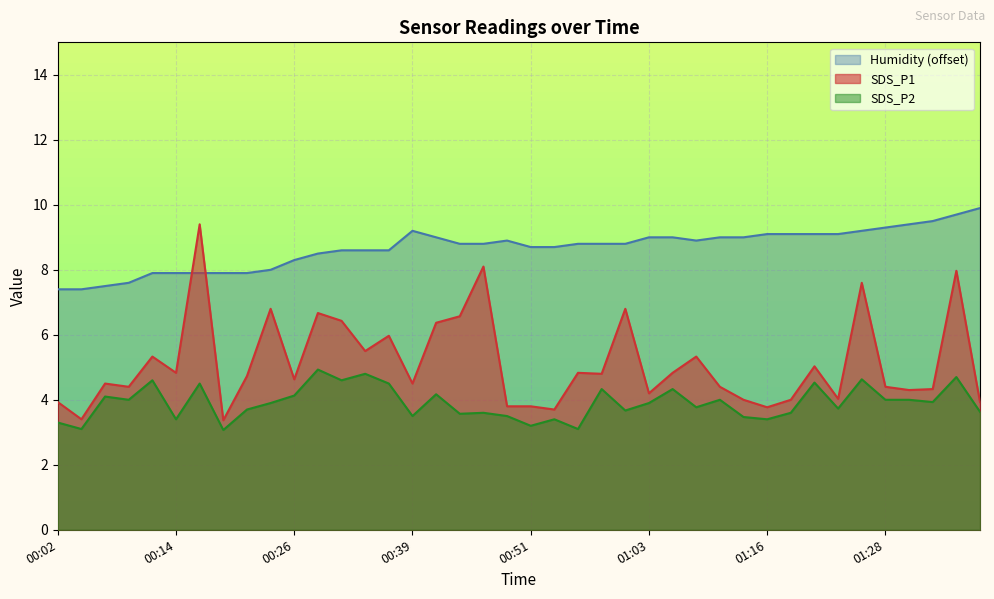

What is the difference between the maximum and minimum values in the SDS_P2 series?

1.9